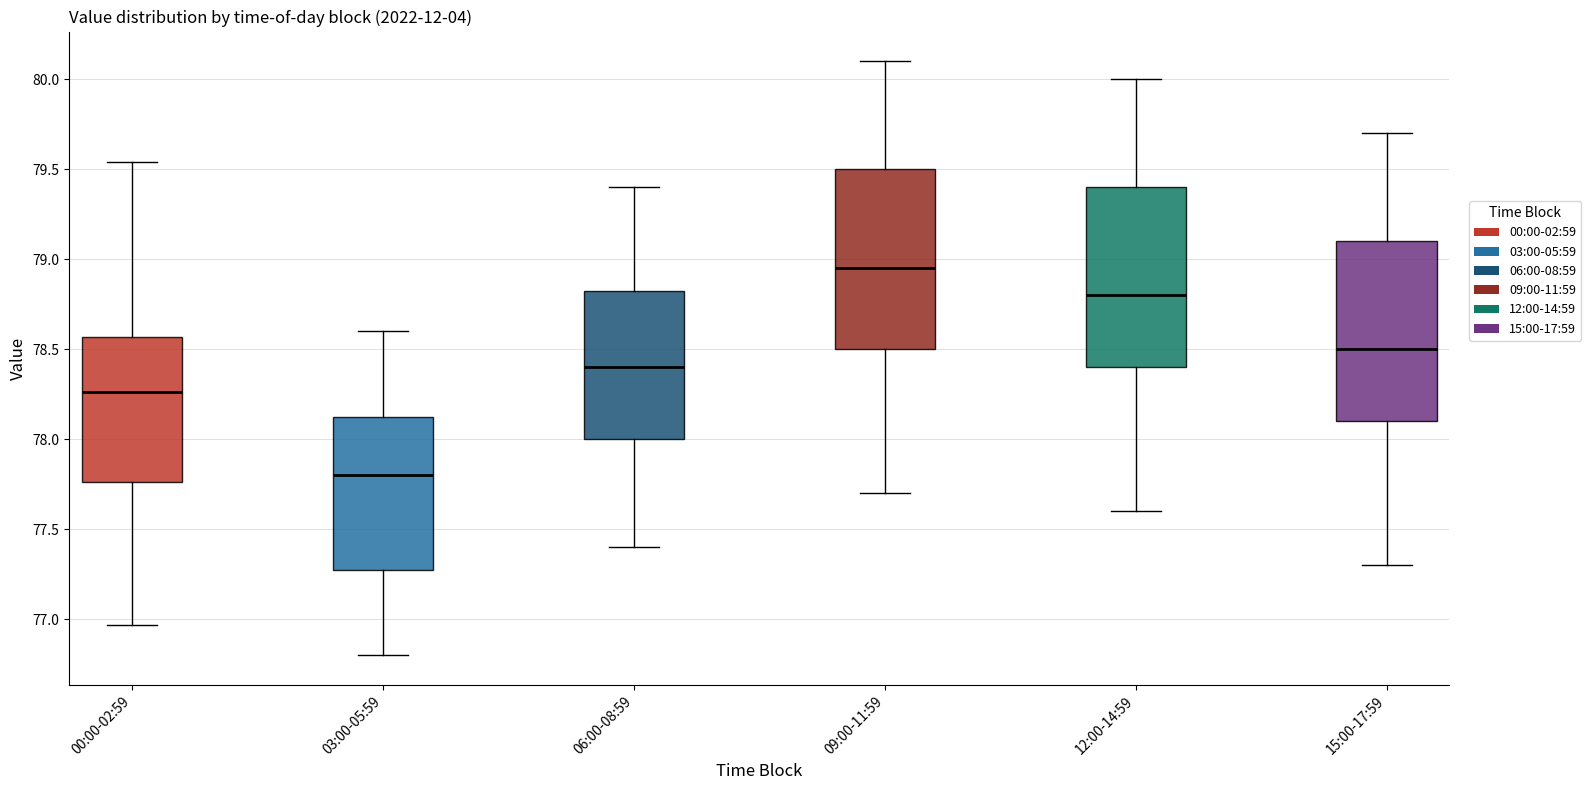

Which box has the highest median line?

09:00-11:59